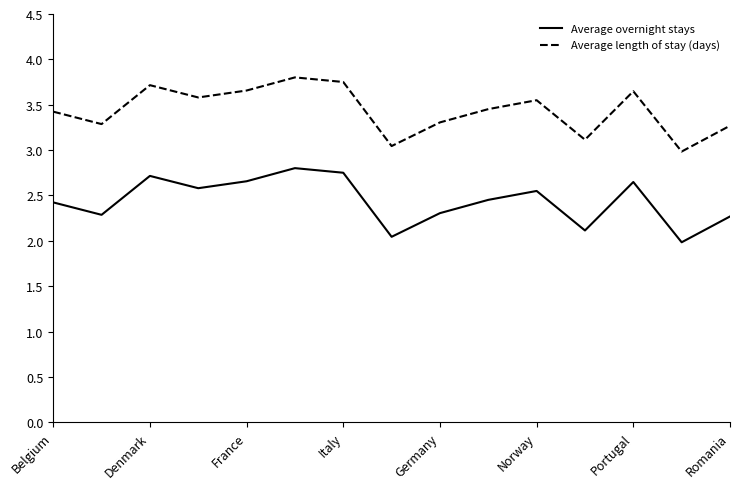

What is the smallest value displayed?

2.0